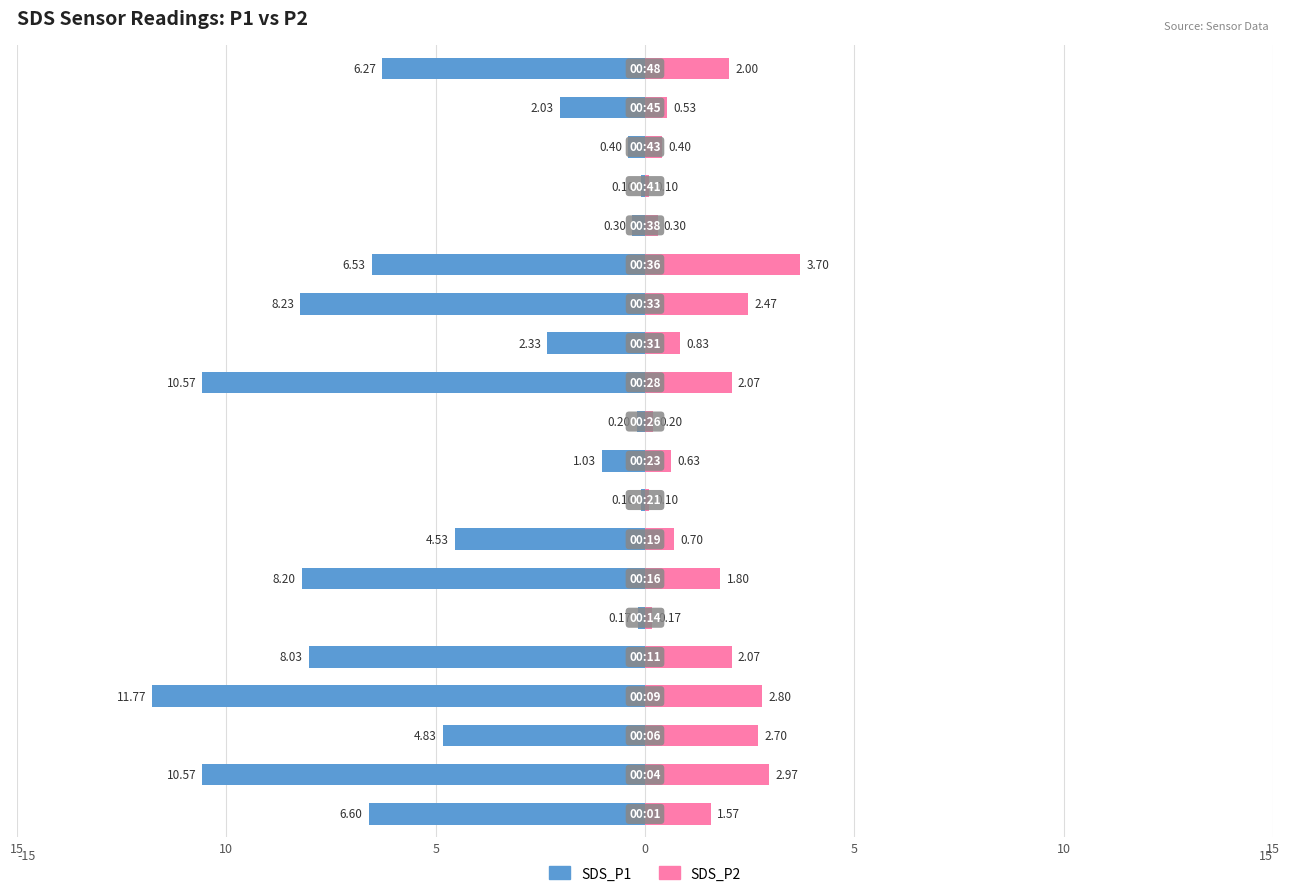

Between 5 and 12, which is larger?

12